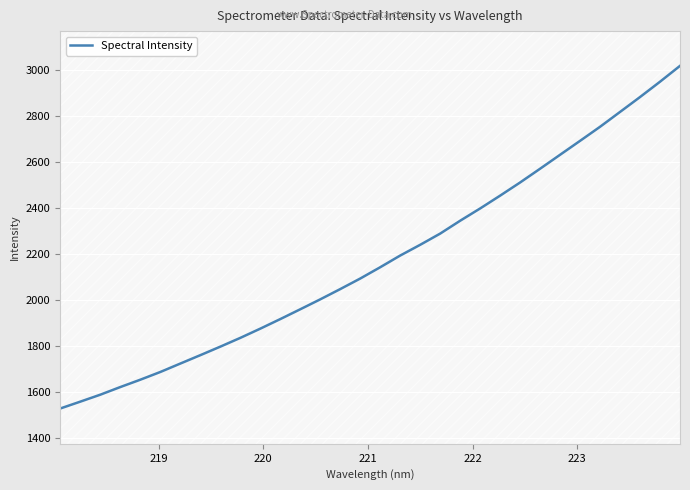

What is the highest value of the Spectral Intensity series?

3017.6